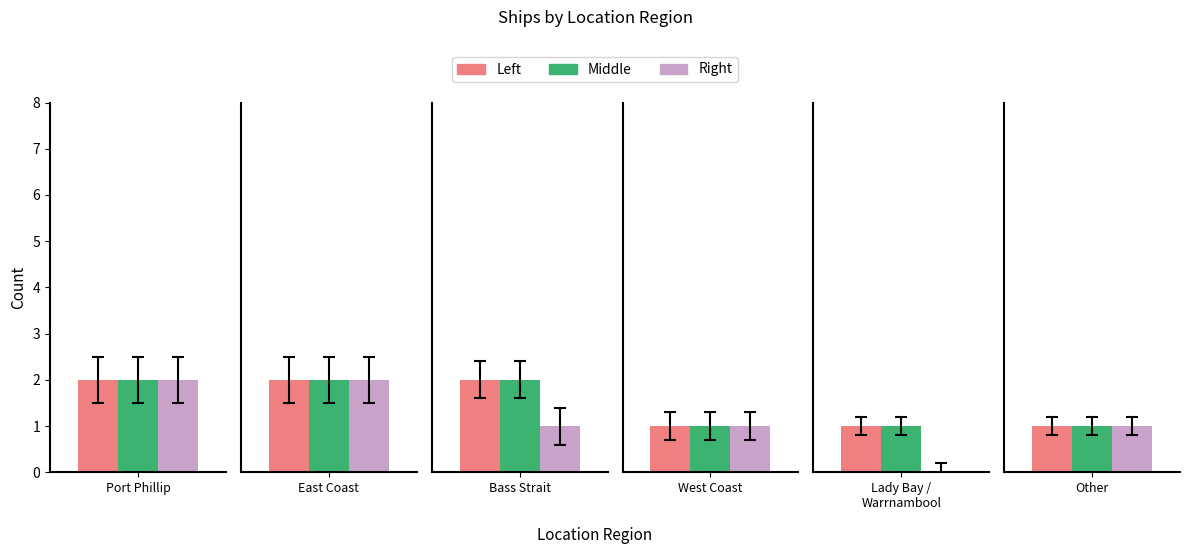

Rank the categories by value from lowest to highest.

Lady Bay / Warrnambool, West Coast, Other, Bass Strait, Port Phillip, East Coast